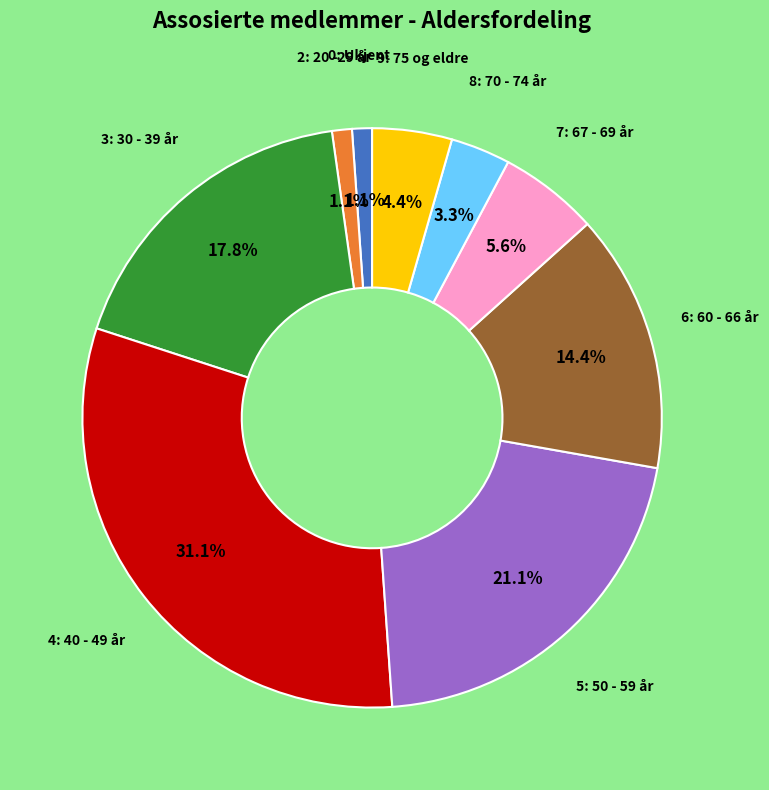

Which slice is the largest?

4: 40 - 49 år